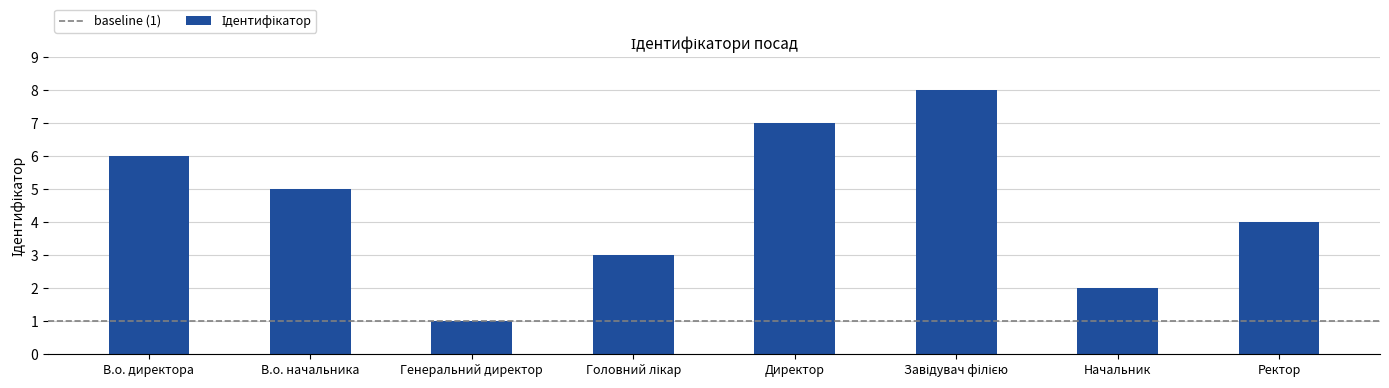

Where is the data nearest to the value 4?

Ректор